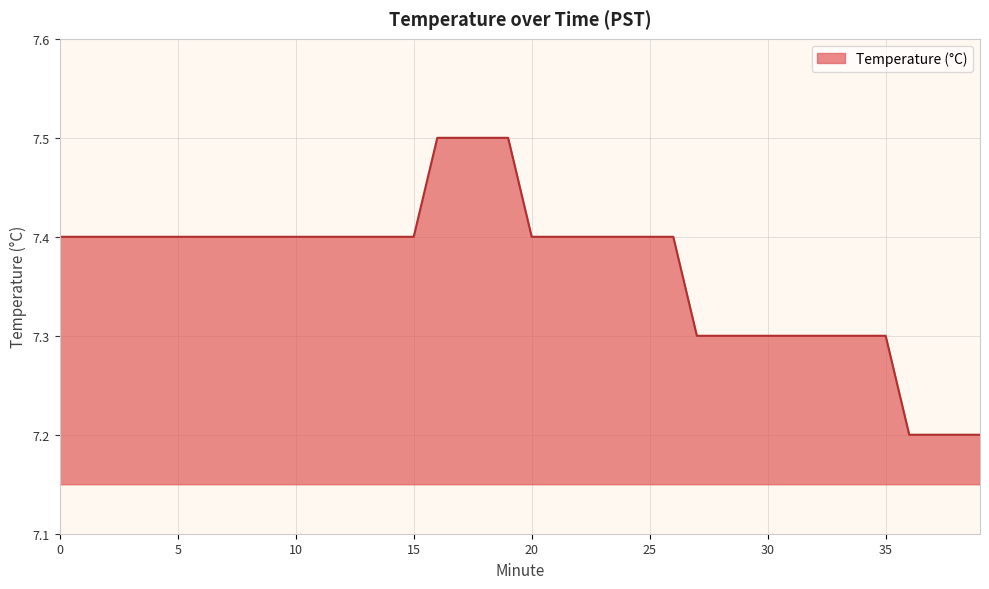

What is the difference between the maximum and minimum values?

0.3